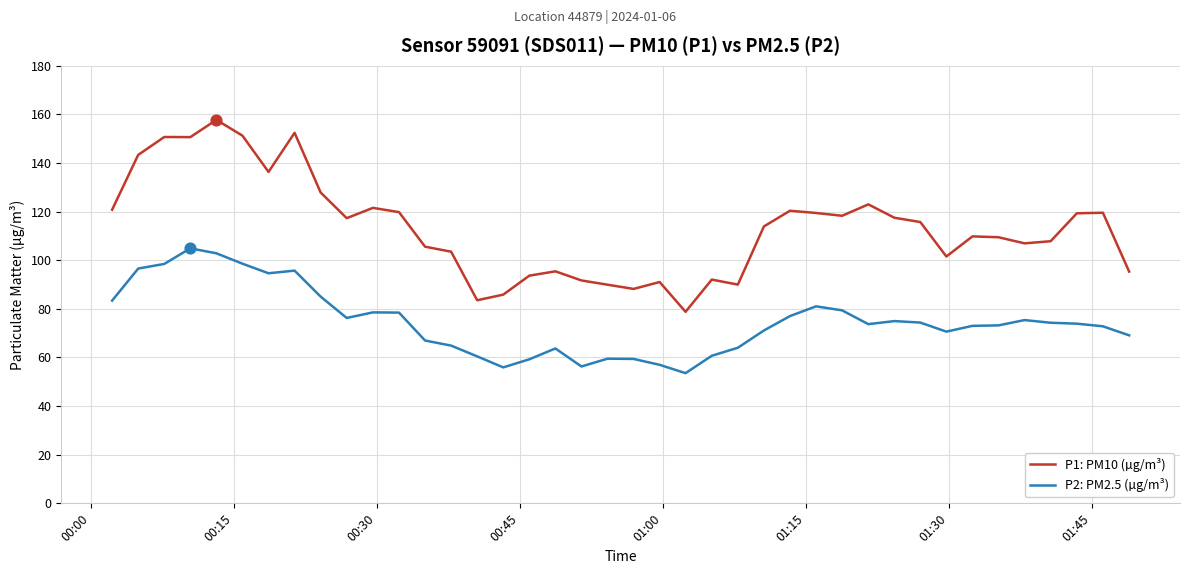

Rank the series by their maximum value, from highest to lowest.

P1: PM10 (µg/m³), P2: PM2.5 (µg/m³)